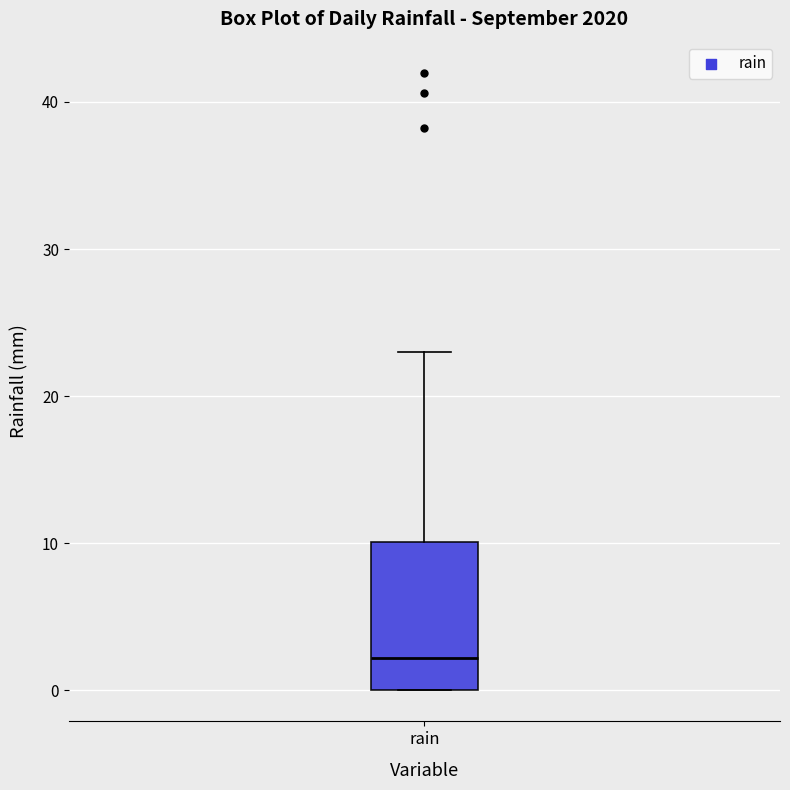

Transcribe this box plot: give where the median line is, the range the box spans, and where the two whiskers end, as read against the y-axis. The values are not printed on the chart, so give them approximately, as read against the axis.

median 2, box 0 to 10, whiskers 0 to 23